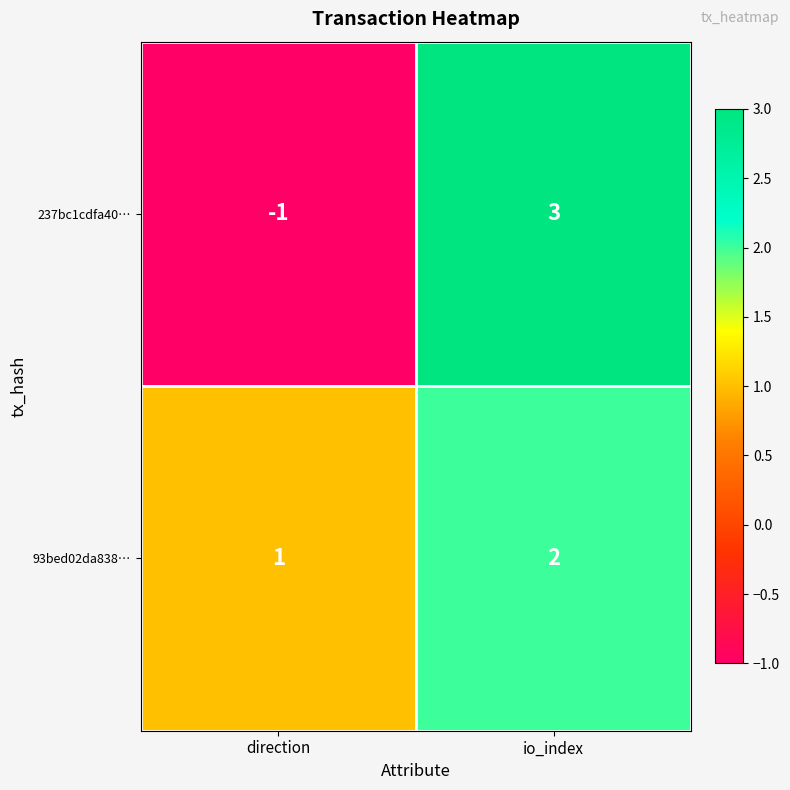

Is it true that 237bc1cdfa40… equals 3 at io_index?

True